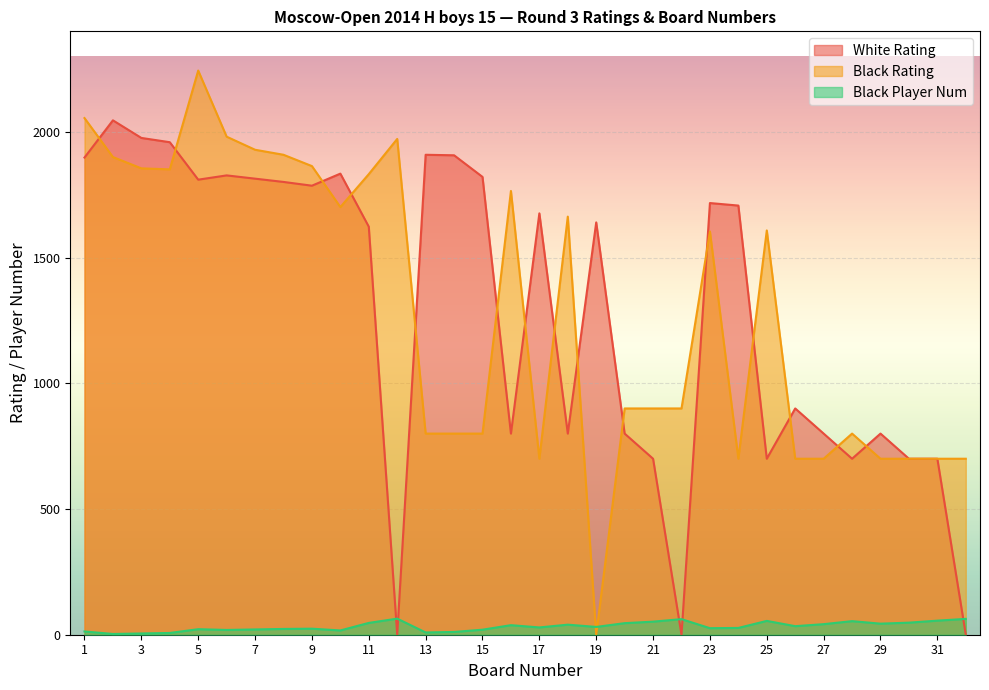

What is the highest value of the White Rating series?

2046